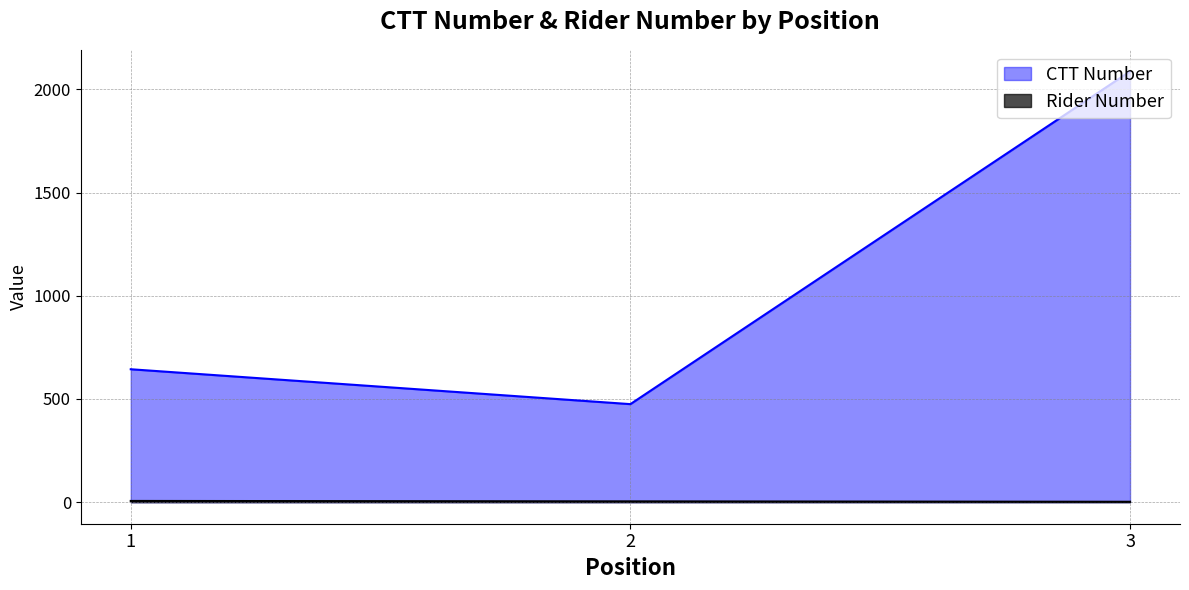

What is the average value of the number series?

4